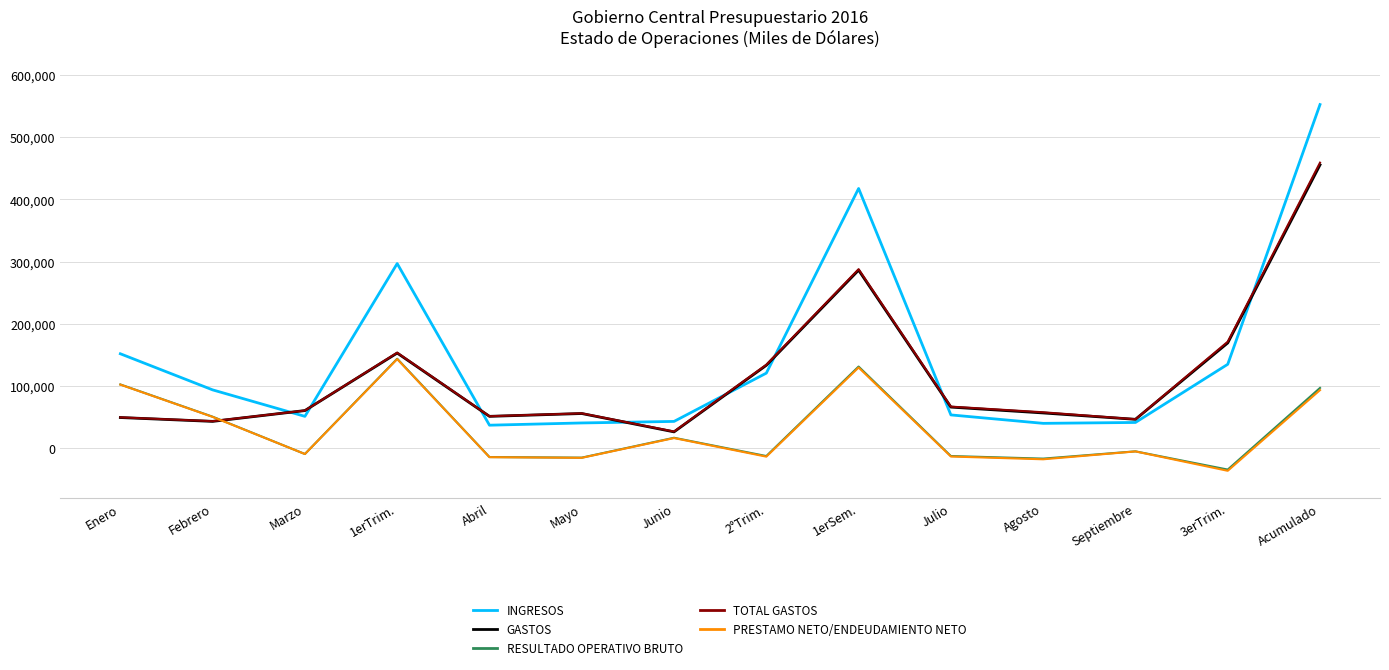

How many intersections are there between RESULTADO OPERATIVO BRUTO and GASTOS?

1